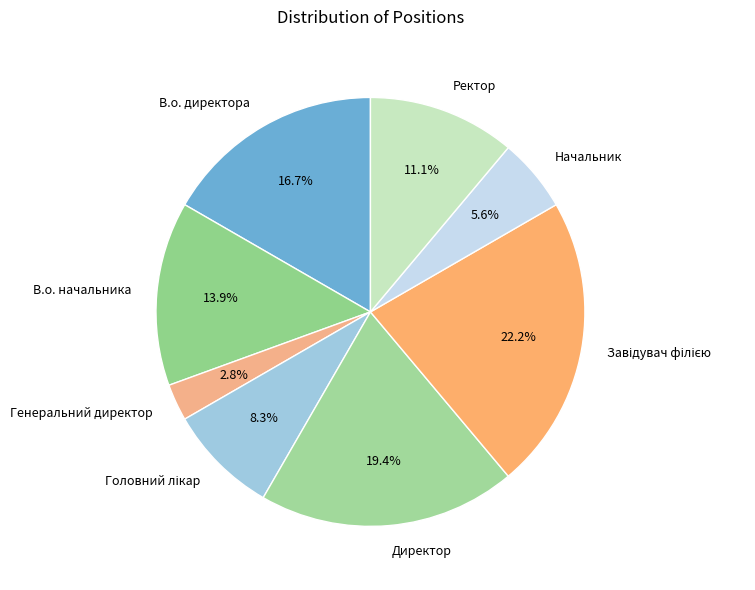

Is it true that Генеральний директор is 3% of the pie?

True